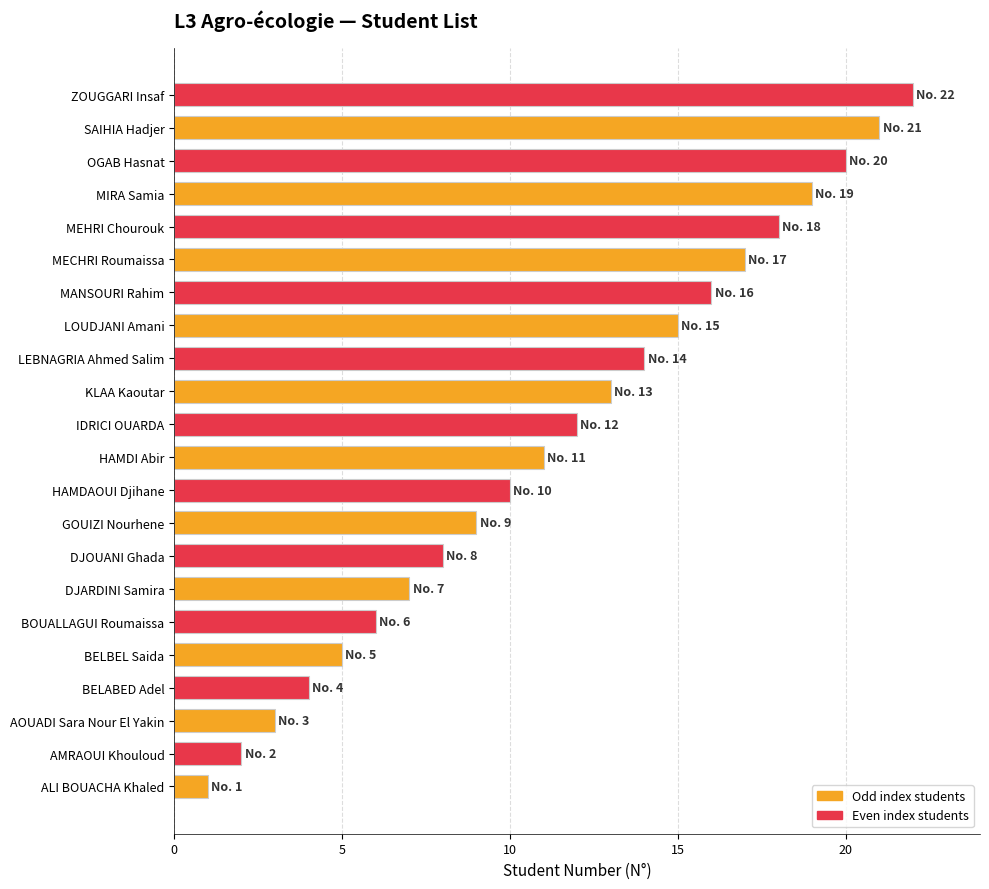

What is the difference between the maximum and minimum values?

21